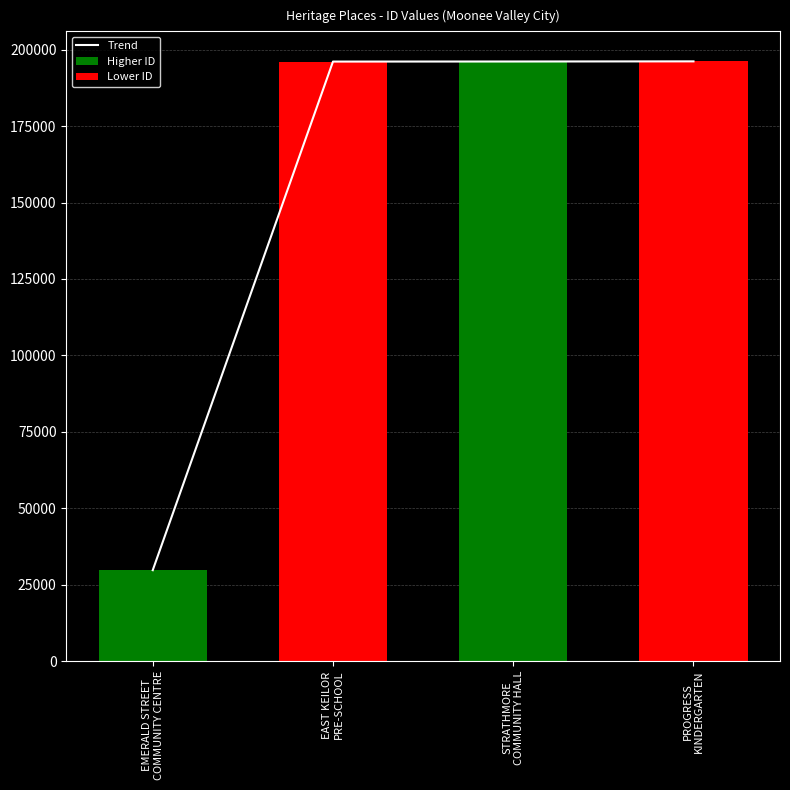

Reading left to right, extract all data points from this chart.

EMERALD STREET
COMMUNITY CENTRE=29719	EAST KEILOR
PRE-SCHOOL=196117	STRATHMORE
COMMUNITY HALL=196136	PROGRESS
KINDERGARTEN=196185